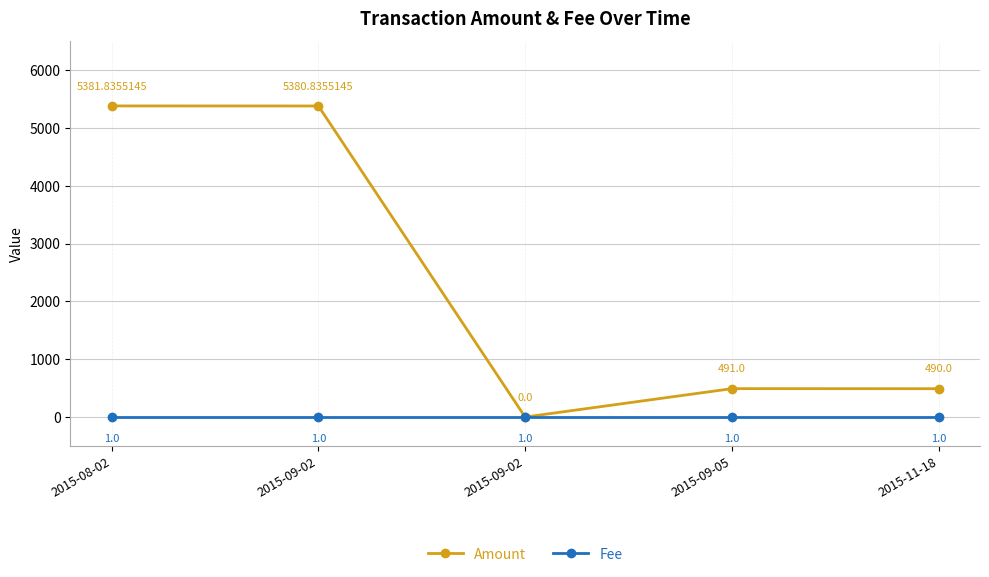

Which series has the largest total across all categories?

Amount